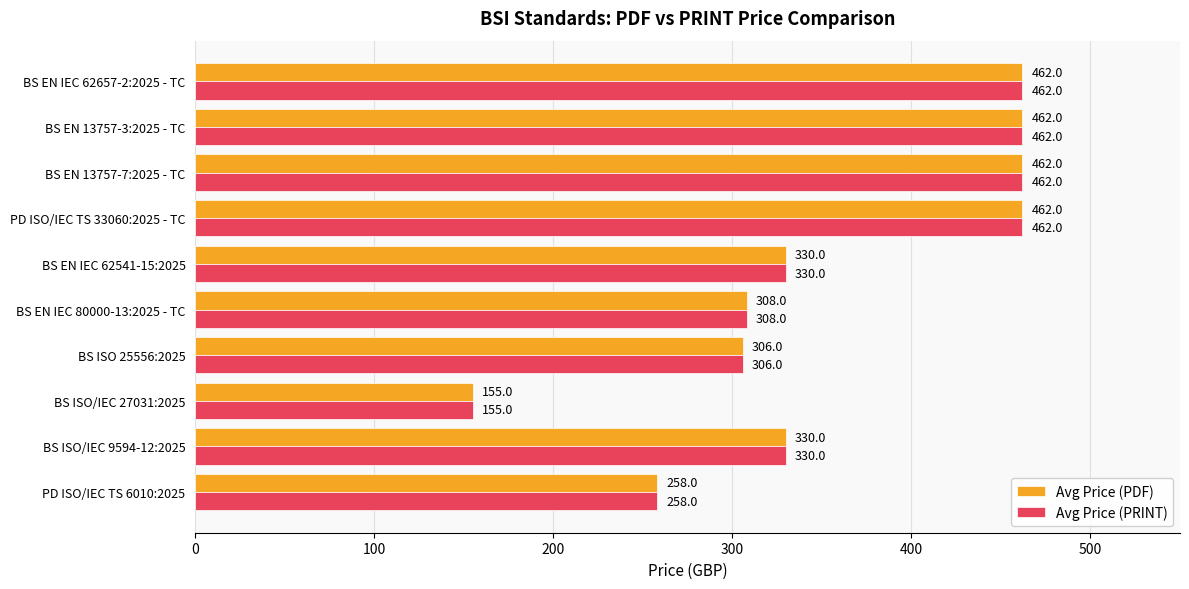

Is it true that Avg Price (PDF) equals 306 at BS ISO 25556:2025?

True